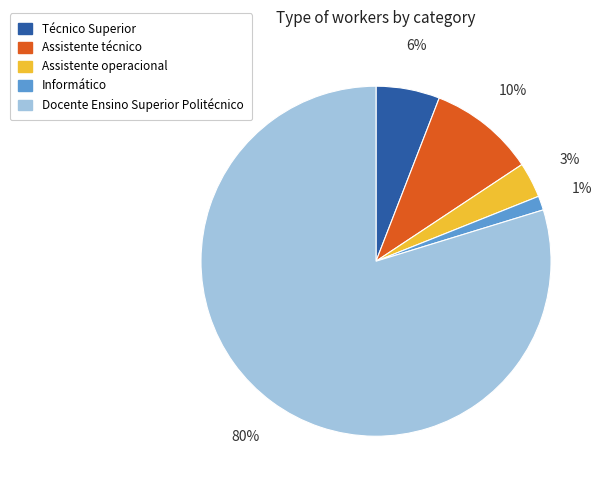

What is the largest slice in the pie chart?

Docente Ensino Superior Politécnico